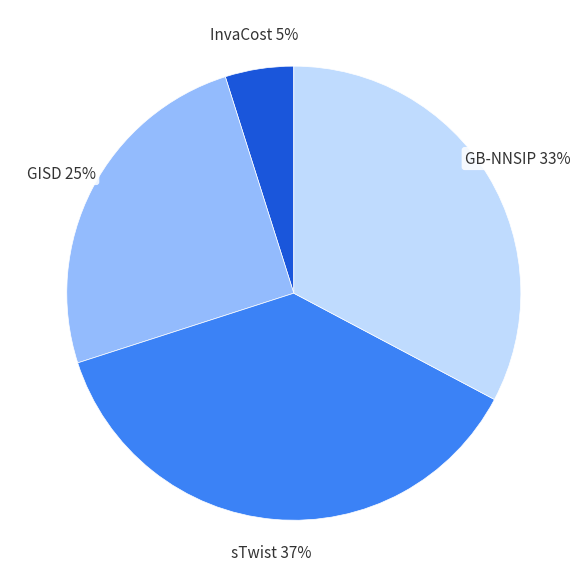

Is there a majority slice in this chart?

No